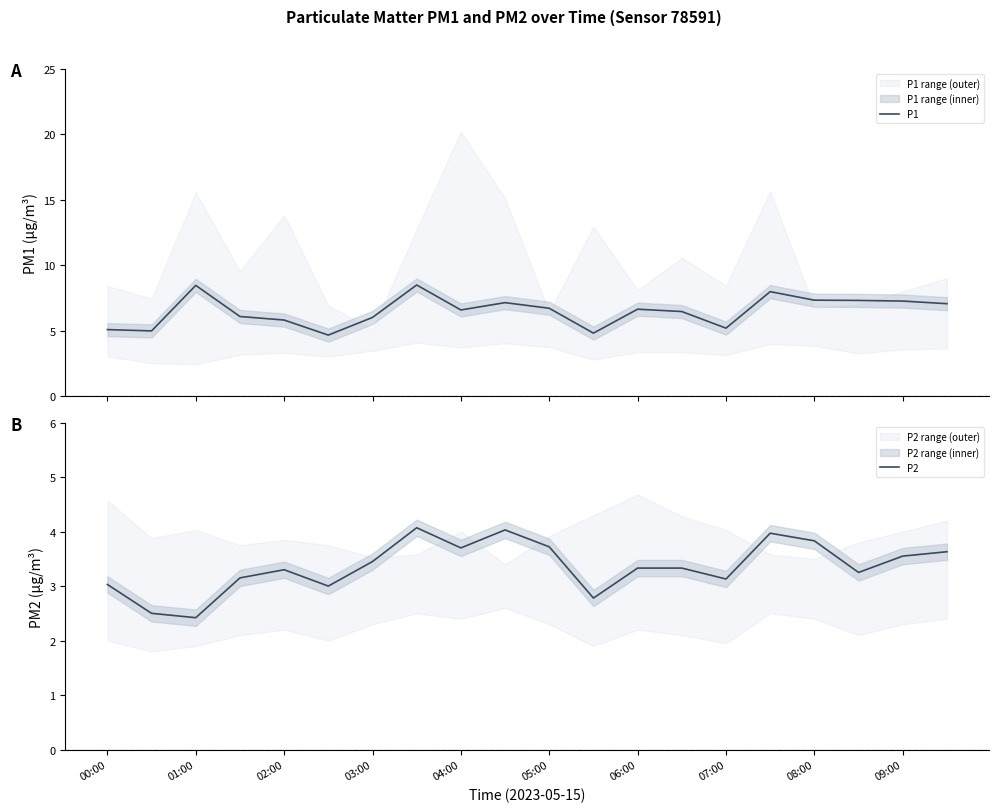

The P2 series shows 3.5 at 03:00. True or false?

True